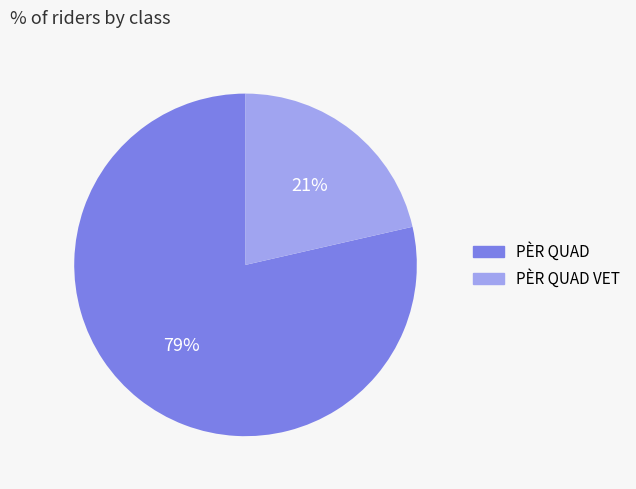

How many slices are in this pie chart?

2